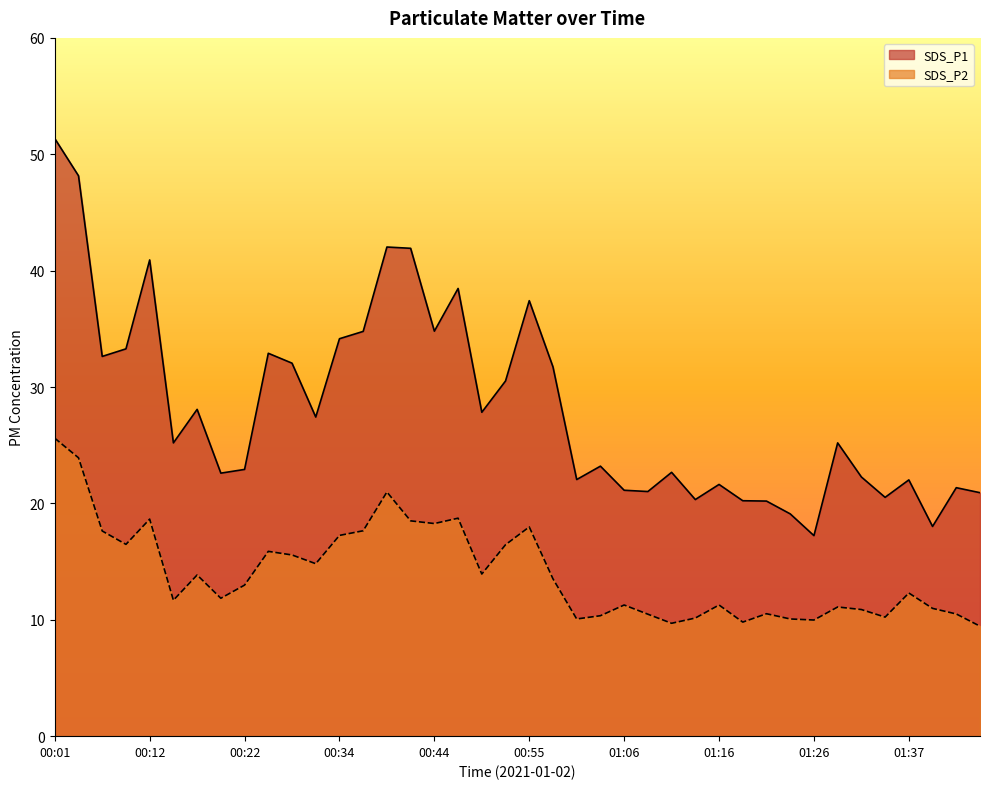

In SDS_P1, how many points are higher than both neighbors (excluding endpoints)?

12